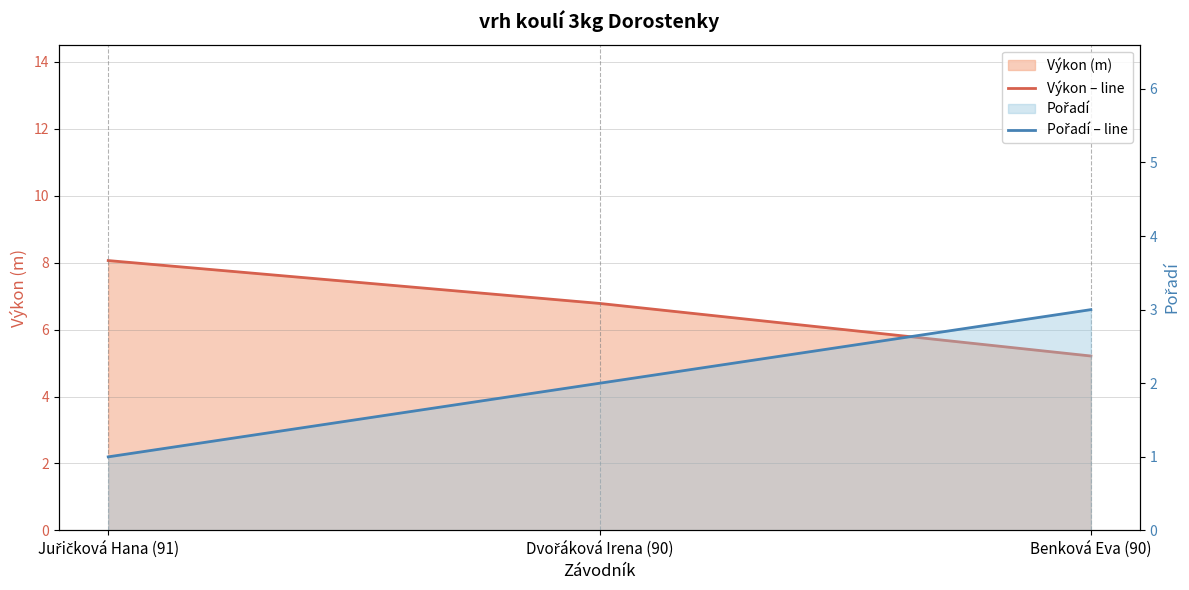

What is the label of the 3rd point from the right?

Juřičková Hana (91)